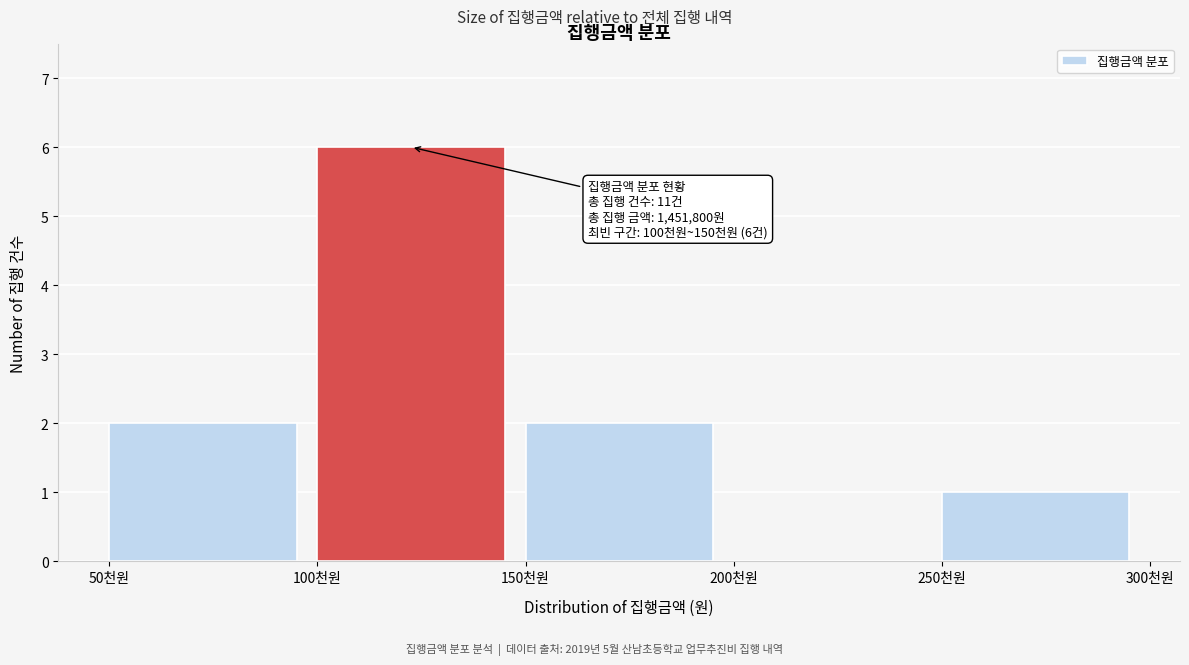

Reading left to right, transcribe all the data shown in this chart.

50천원=2	100천원=6	150천원=2	200천원=0	250천원=1